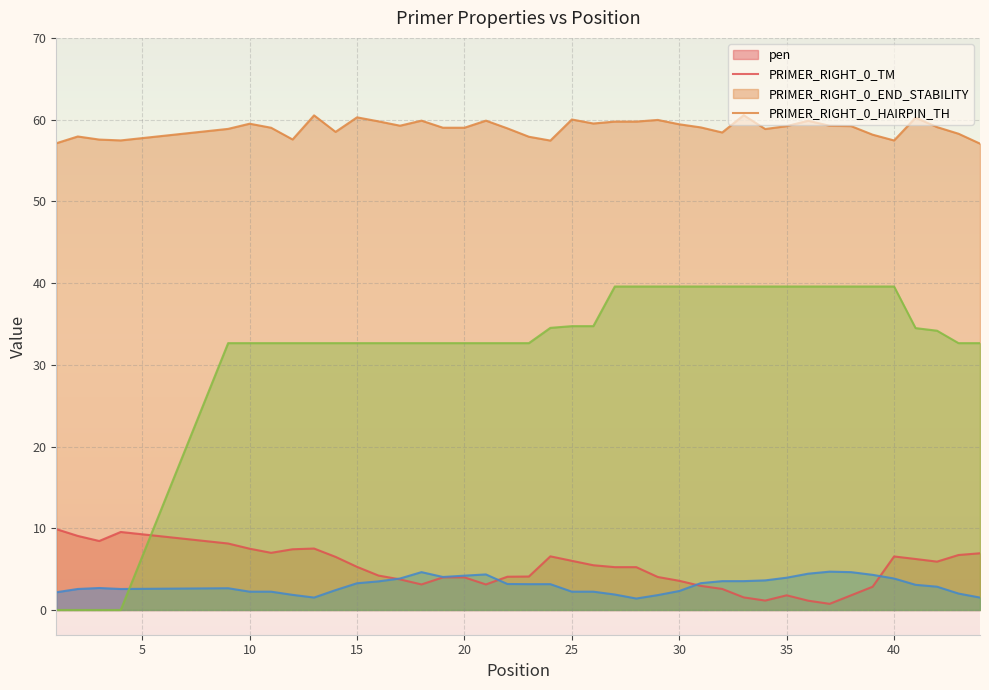

What is the greatest value displayed?

60.5